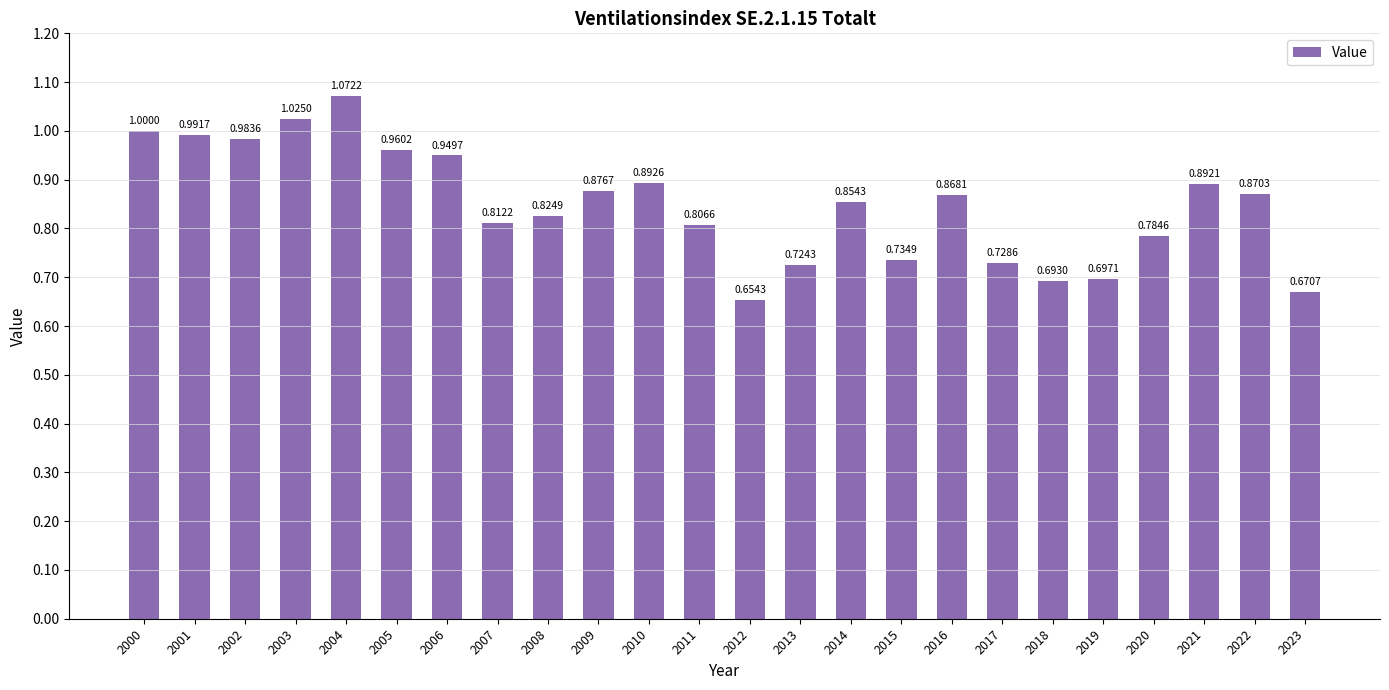

The chart shows a value of 0.2 at 2020. True or false?

False